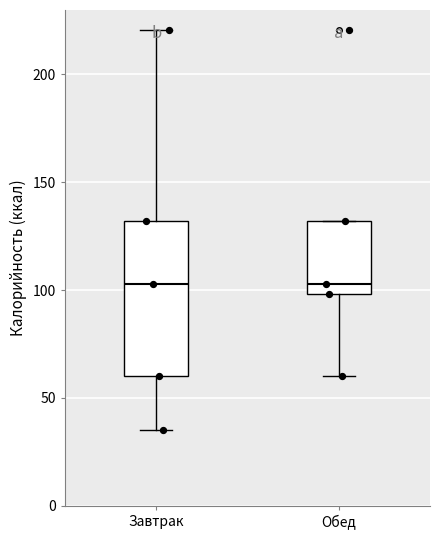

Reading left to right, read every box against the y-axis: the position of its median line, the range the box covers, and the ends of its whiskers. The values are not printed on the chart, so give them approximately, as read against the axis.

Завтрак: median 105, box 60 to 130, whiskers 35 to 220
Обед: median 105, box 100 to 130, whiskers 60 to 130